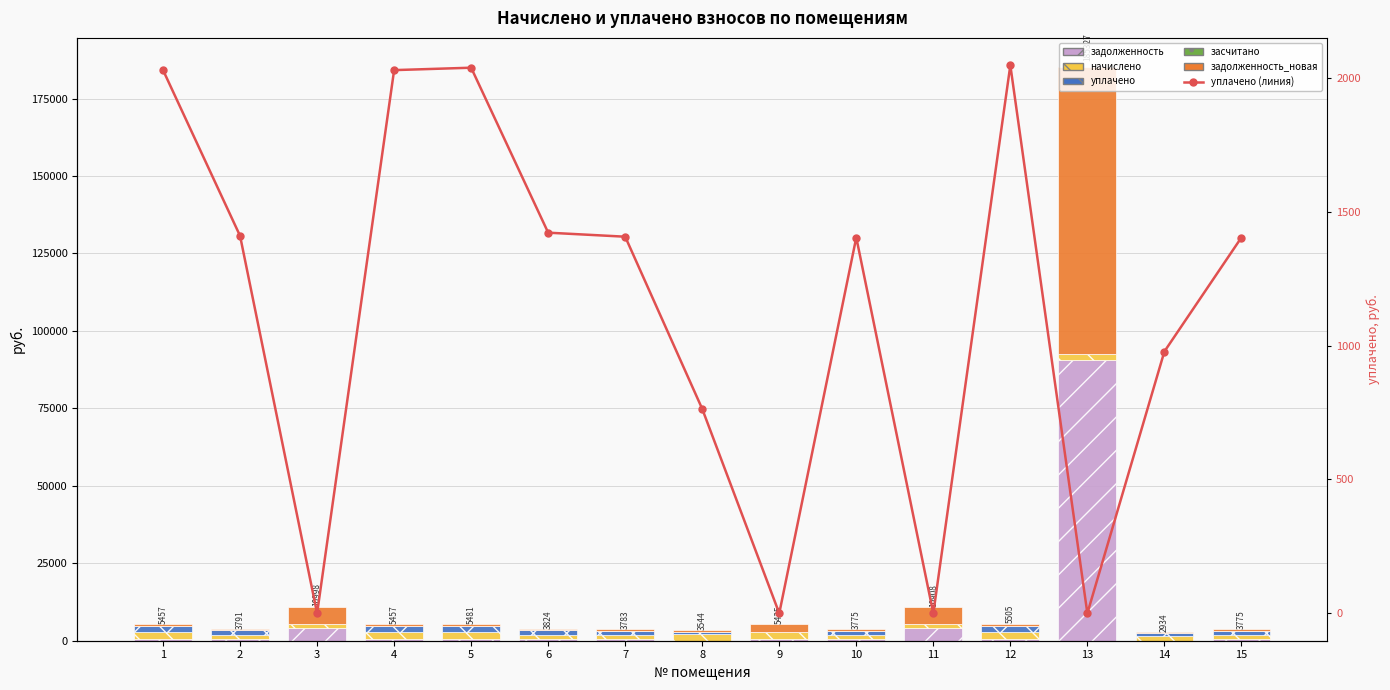

Reading right to left, transcribe all the data shown in this chart.

задолженность: 436.2	0.0	90565.4	636.0	3984.1	436.2	626.7	0.0	437.1	441.8	633.2	630.5	4028.8	438.1	630.5
начислено: 1451.4	1467.0	2097.9	2116.6	1470.1	1451.4	2085.5	2085.5	1454.5	1470.1	2107.2	2097.9	1470.1	1457.6	2097.9
уплачено: 1403.8	978.0	0.0	2047.1	0.0	1403.8	0.0	763.6	1406.8	1421.8	2038.1	2029.1	0.0	1409.8	2029.1
засчитано: 0.0	0.0	0.0	0.0	0.0	0.0	0.0	0.0	0.0	0.0	0.0	0.0	0.0	0.0	0.0
задолженность_новая: 483.8	489.0	92663.4	705.5	5454.2	483.8	2722.5	695.2	484.9	490.0	702.4	699.3	5498.9	485.9	699.3
уплачено (линия): 1403.8	978.0	0.0	2047.1	0.0	1403.8	0.0	763.6	1406.8	1421.8	2038.1	2029.0	0.0	1409.8	2029.0